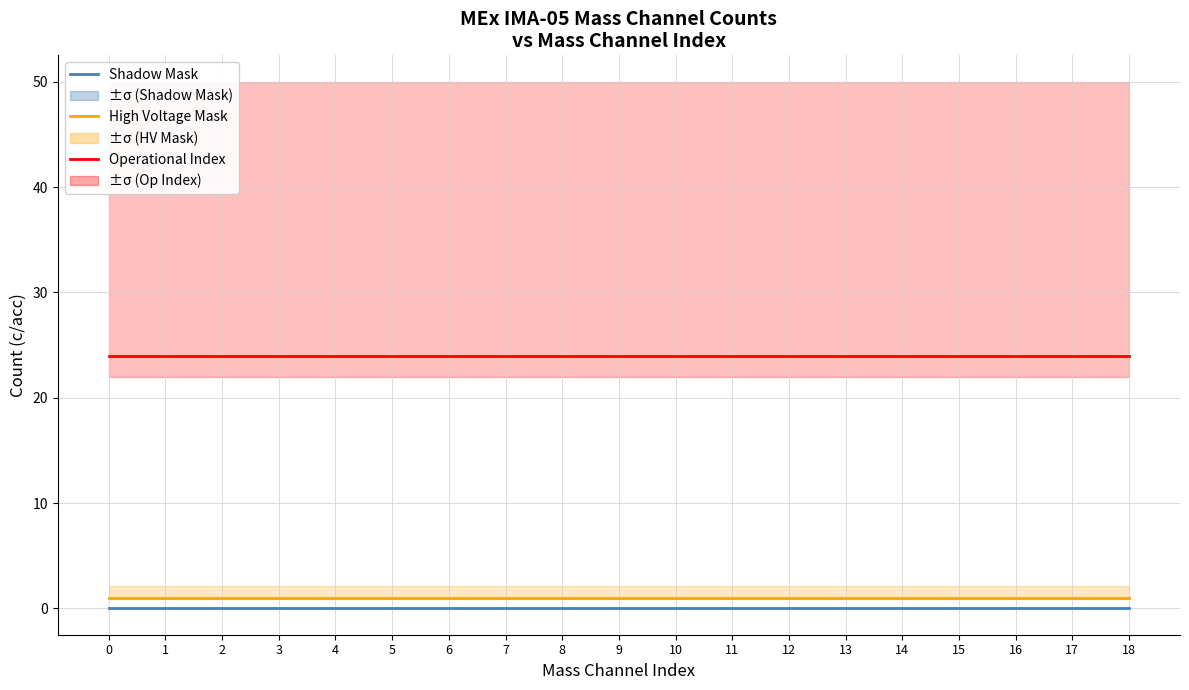

Reading left to right, what are all the values shown in this chart?

Operational Index: 0=24	1=24	2=24	3=24	4=24	5=24	6=24	7=24	8=24	9=24	10=24	11=24	12=24	13=24	14=24	15=24	16=24	17=24	18=24
High Voltage Mask: 0=1	1=1	2=1	3=1	4=1	5=1	6=1	7=1	8=1	9=1	10=1	11=1	12=1	13=1	14=1	15=1	16=1	17=1	18=1
Shadow Mask: 0=0	1=0	2=0	3=0	4=0	5=0	6=0	7=0	8=0	9=0	10=0	11=0	12=0	13=0	14=0	15=0	16=0	17=0	18=0